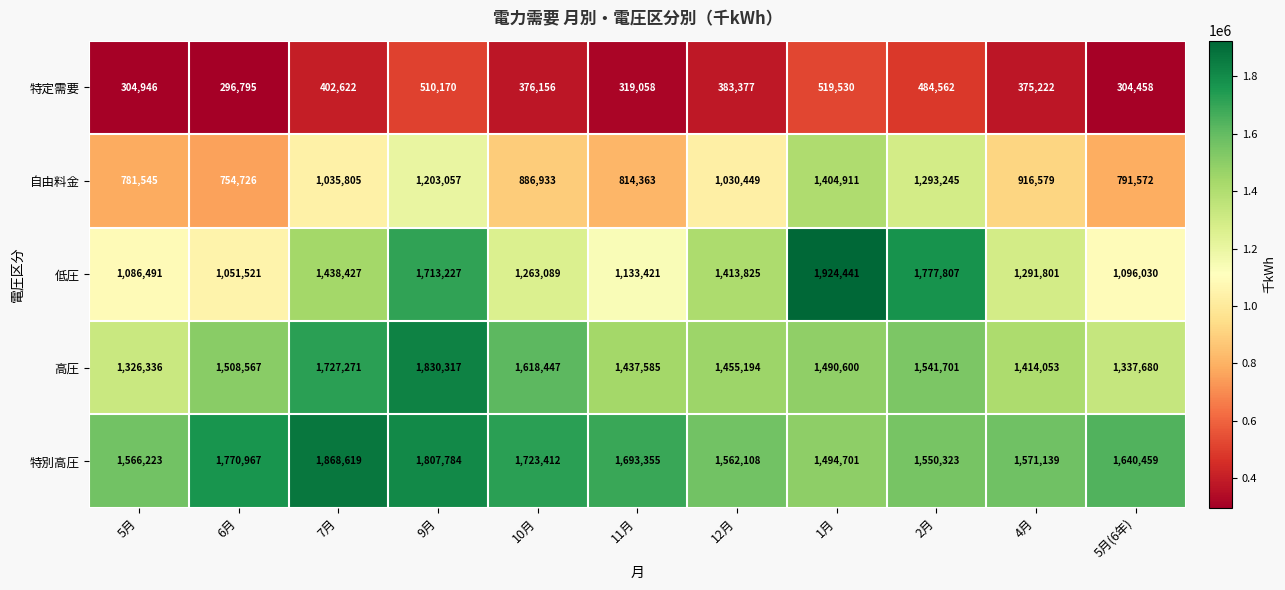

What is the approximate value of 自由料金 at 2月, to the nearest 50?

1293250